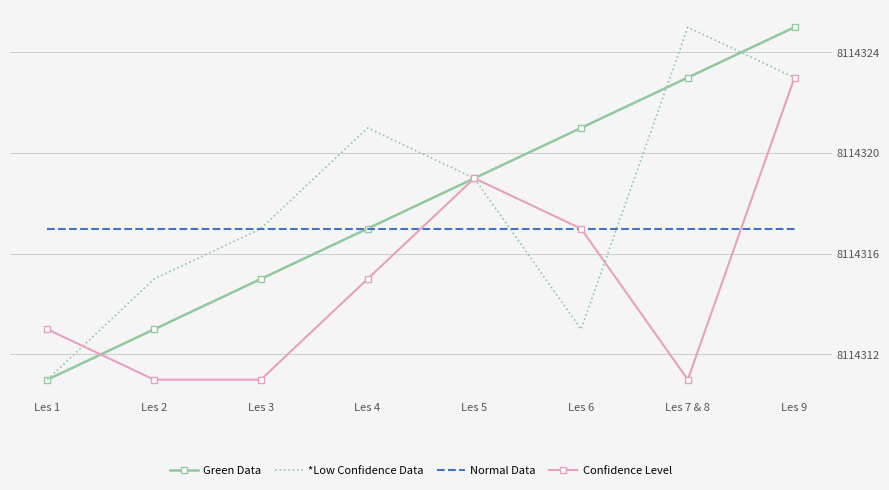

At which category is the sum across all series the highest?

Les 9